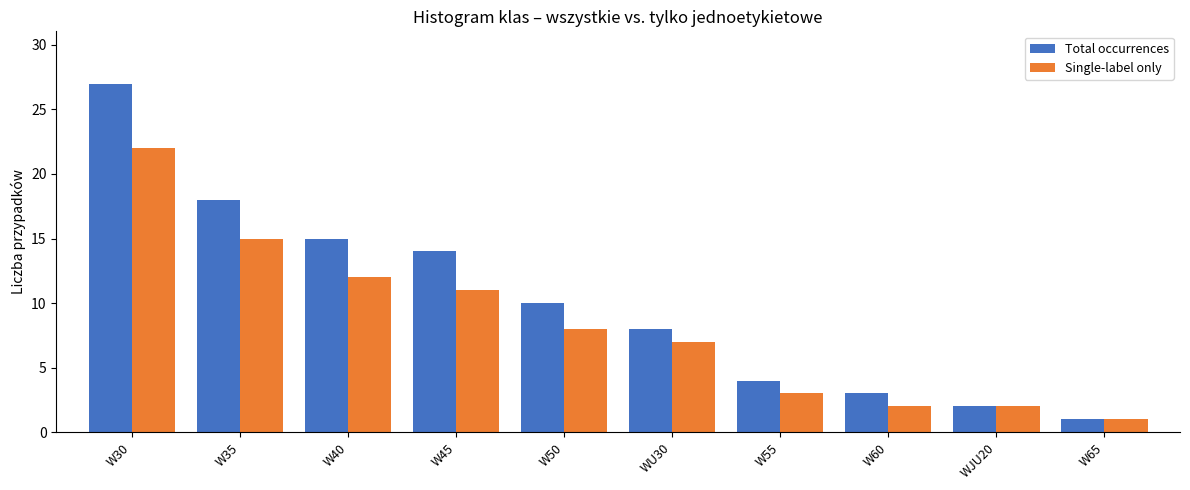

Which label corresponds to the smallest value in the chart?

W65